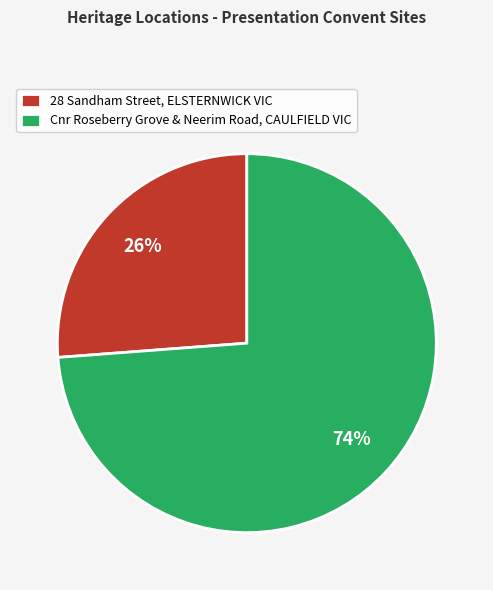

Is 28 Sandham Street, ELSTERNWICK the majority of the pie?

No